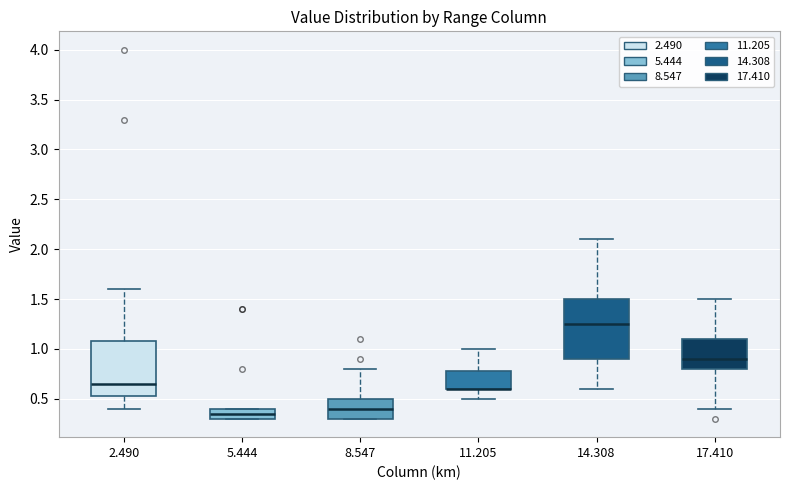

Where is the upper edge of the box at x = 5.444 on the y-axis? The values are not printed on the chart, so give them approximately, as read against the axis.

0.40